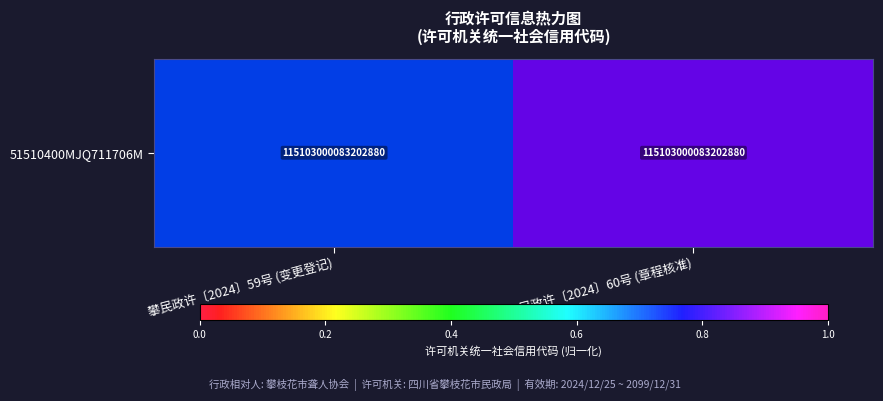

How many data points does each series have?

2